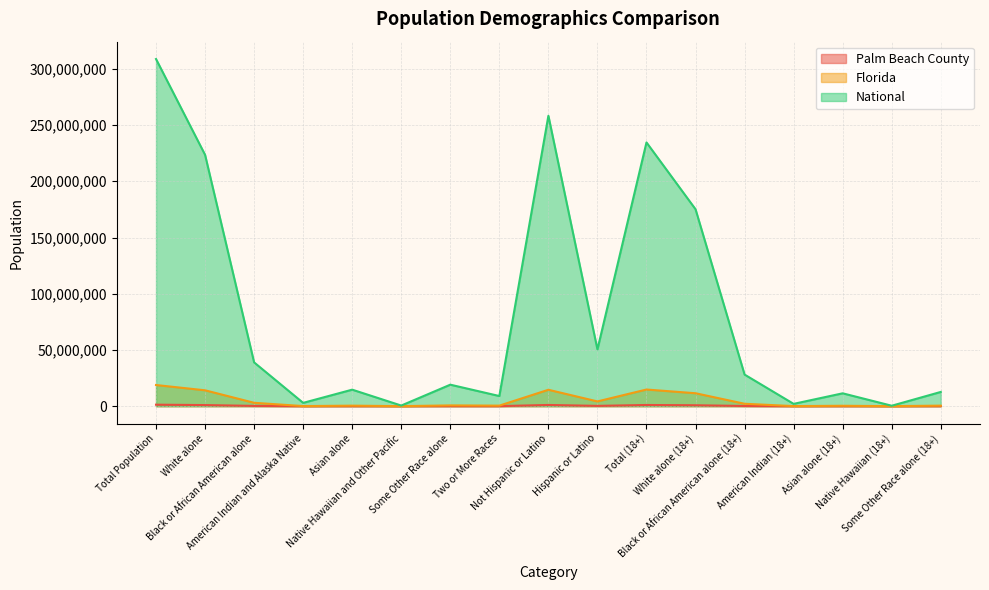

What is the sum of the Palm Beach County values at Hispanic or Latino and Total Population?

1570957